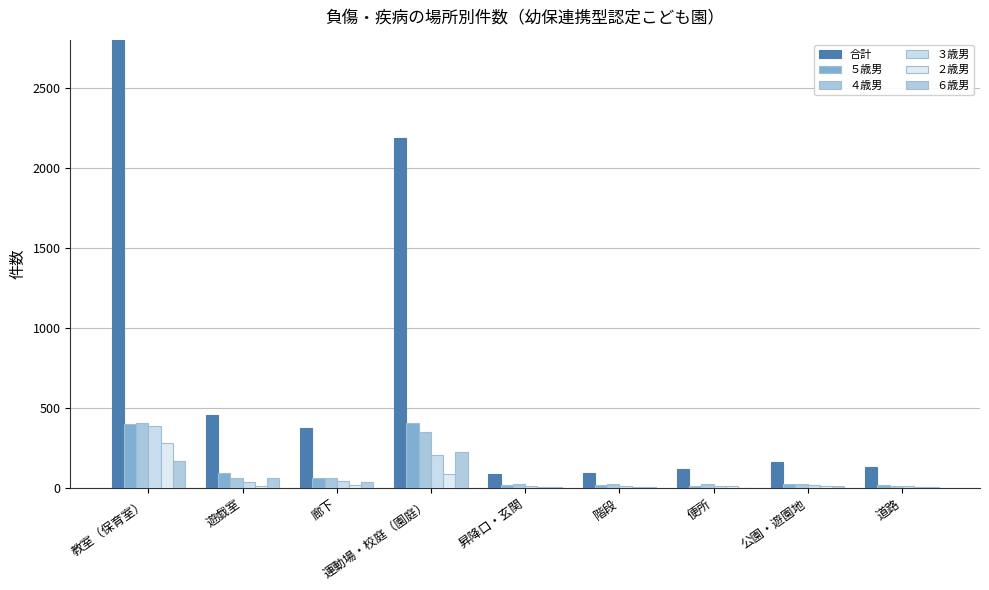

What is the label of the 5th bar from the right?

昇降口・玄関